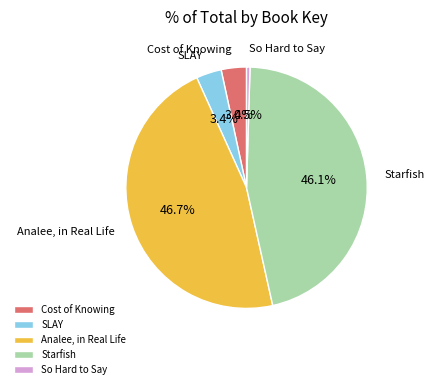

Approximately how many times larger is the value at SLAY compared to So Hard to Say?

7.4